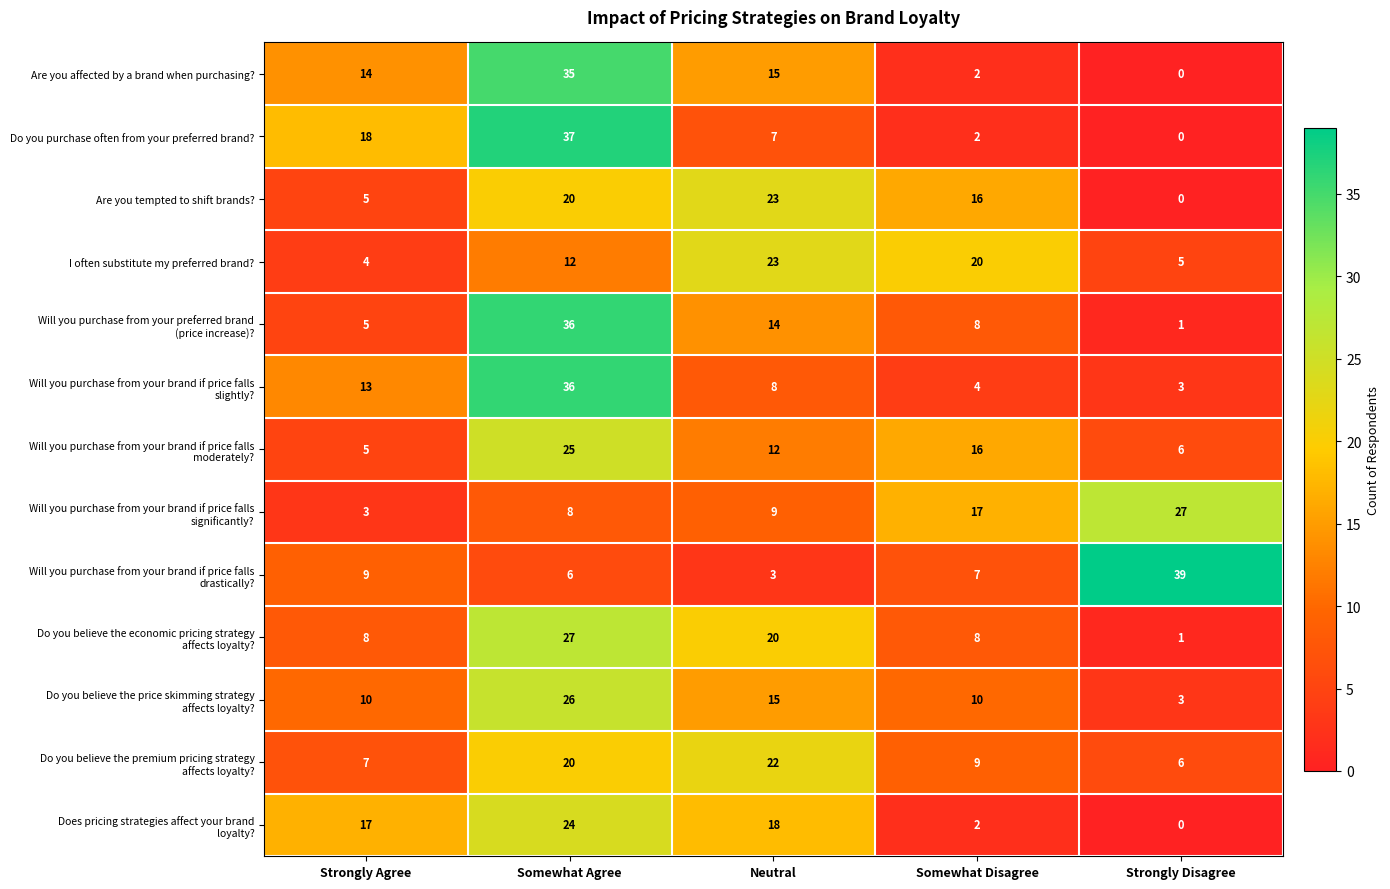

Rank the categories by Are you affected by a brand when purchasing? value from lowest to highest.

Strongly Disagree, Somewhat Disagree, Strongly Agree, Neutral, Somewhat Agree